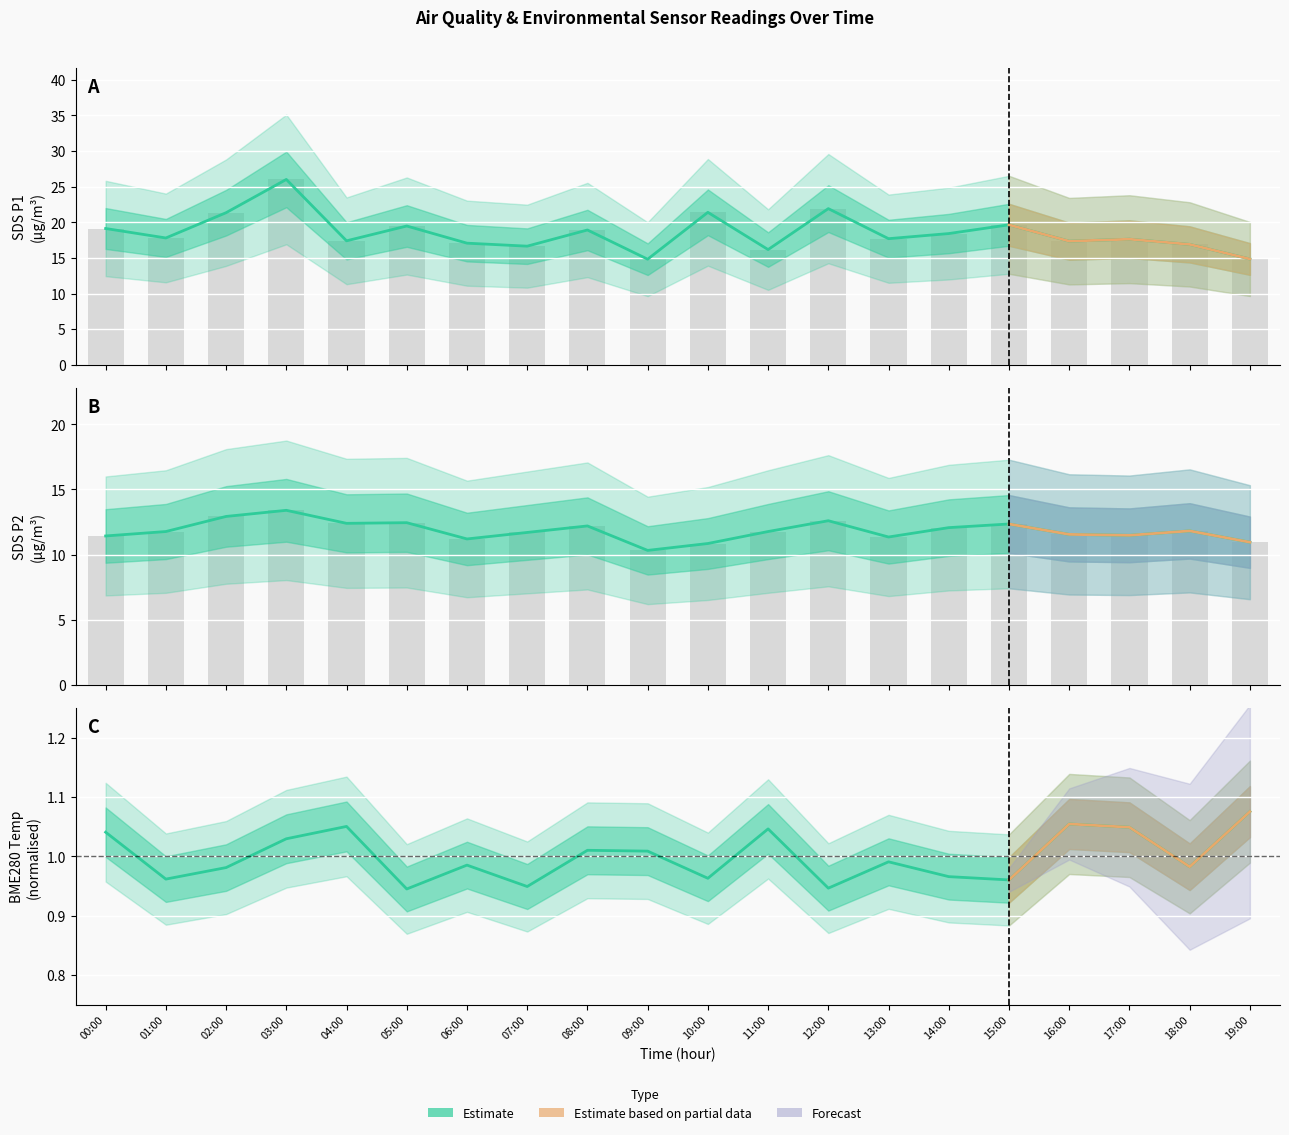

Reading left to right, extract all data points from this chart.

SDS_P1: 19.1	17.8	21.4	26.0	17.4	19.5	17.1	16.6	18.9	14.8	21.4	16.2	21.9	17.7	18.4	19.6	17.4	17.6	16.9	14.8
SDS_P2: 11.4	11.8	12.9	13.4	12.4	12.4	11.2	11.7	12.2	10.3	10.8	11.8	12.6	11.3	12.1	12.3	11.6	11.5	11.8	10.9
BME280_temperature: 1.0	1.0	1.0	1.0	1.1	0.9	1.0	0.9	1.0	1.0	1.0	1.0	0.9	1.0	1.0	1.0	1.1	1.0	1.0	1.1